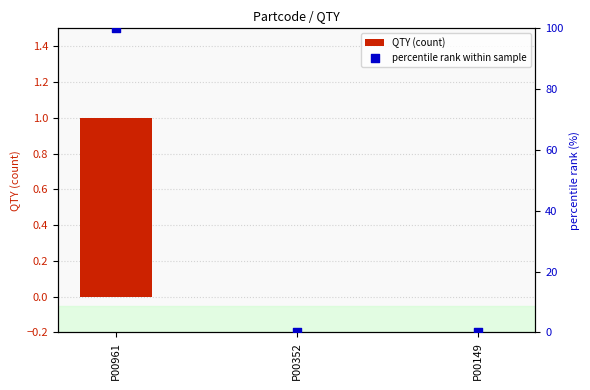

Which series reaches the maximum Y coordinate?

percentile rank within sample